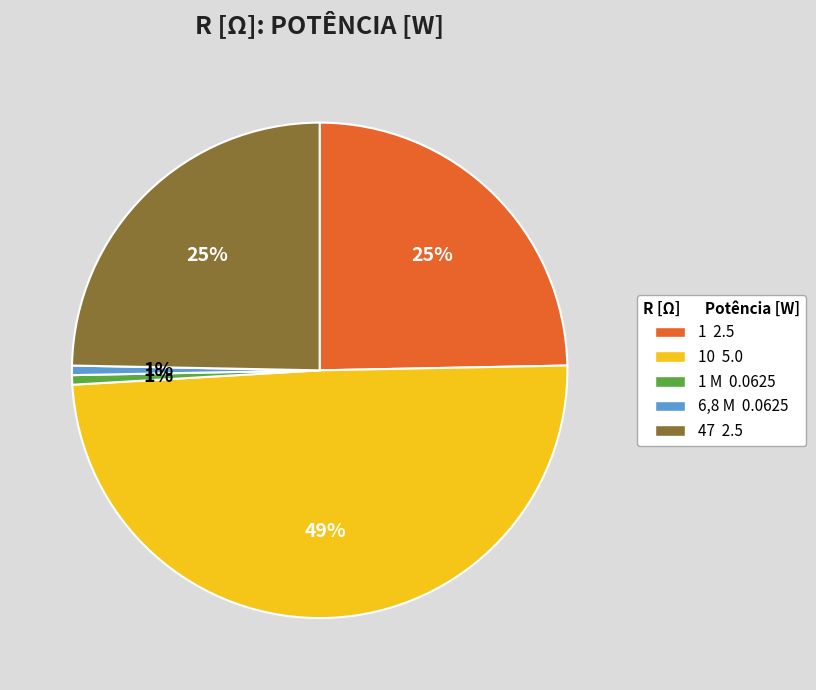

Is there any slice that represents more than half of the pie?

No